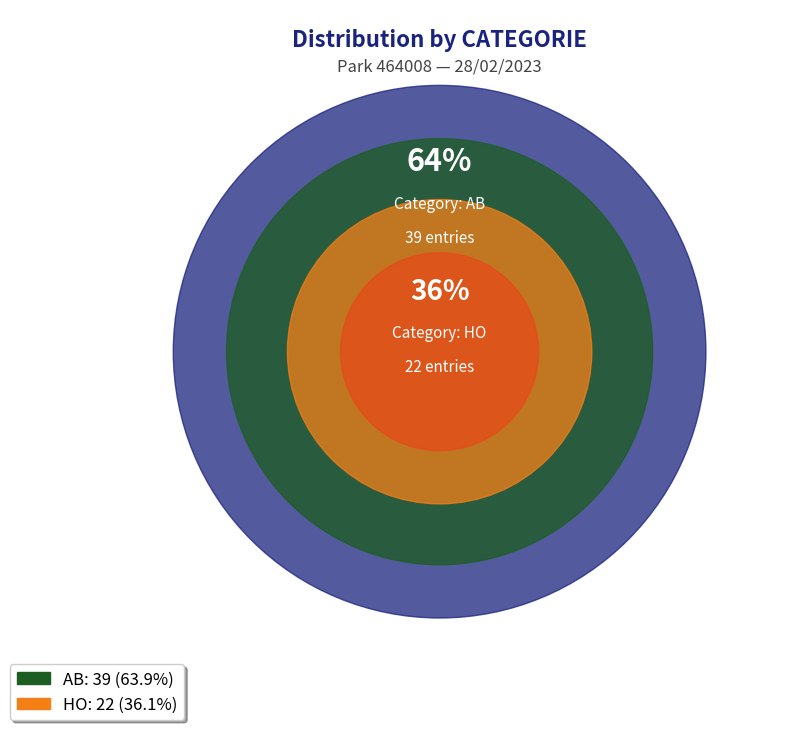

To the nearest percent, what percentage of the pie is AB?

64%